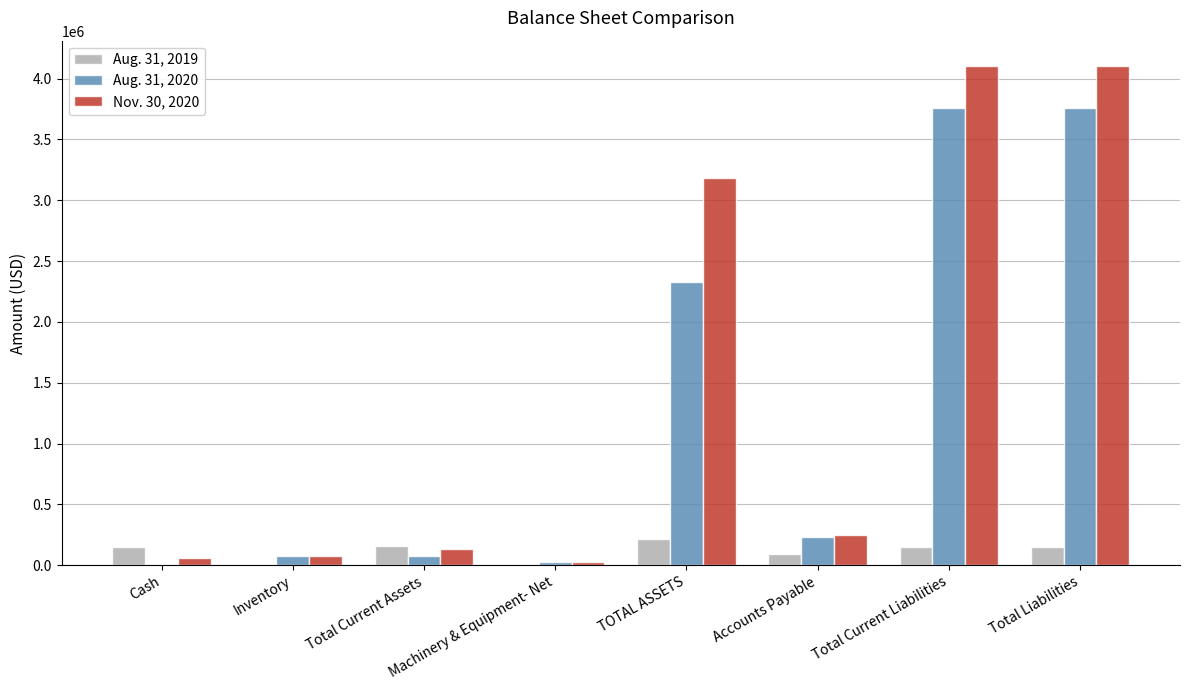

How many distinct data groups are displayed?

3